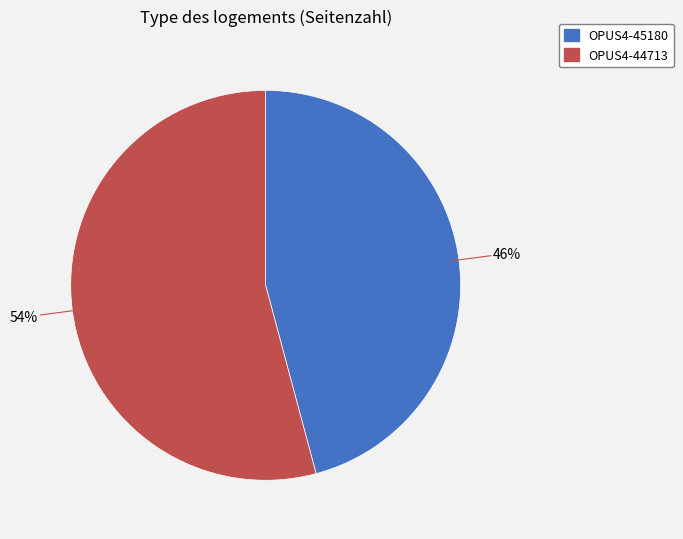

Does OPUS4-44713 account for over 50% of the chart?

Yes